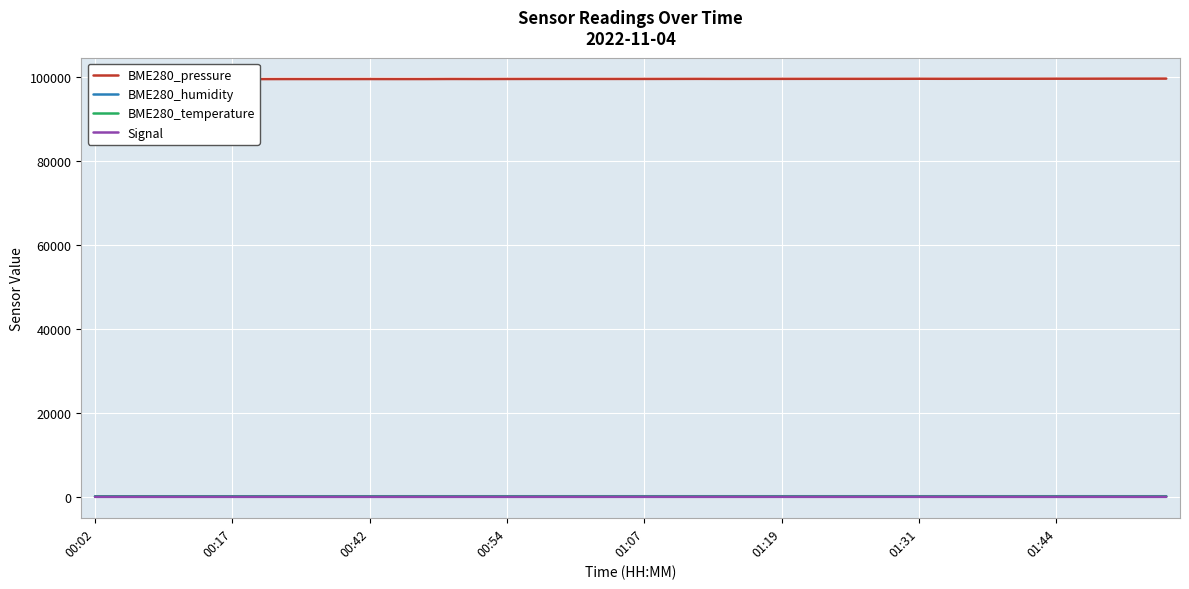

True or false: BME280_pressure and BME280_temperature intersect in this chart.

False